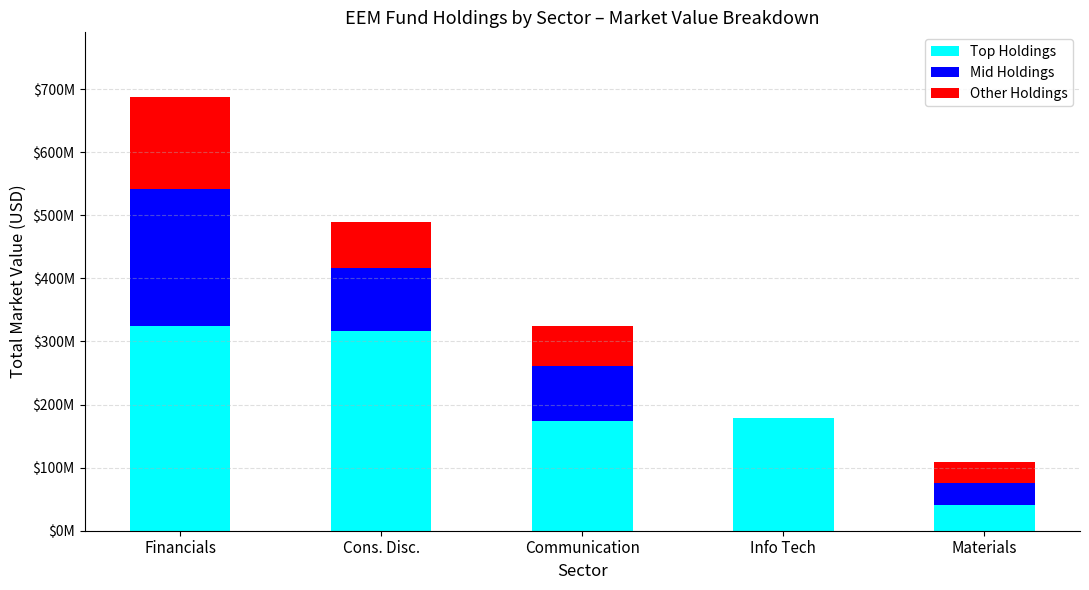

What is the difference between the Other Holdings values at Info Tech and Cons. Disc.?

73247488.6